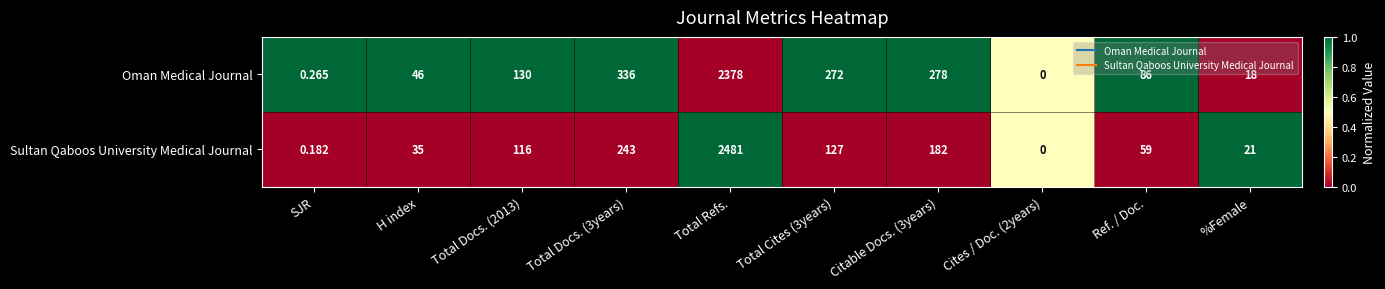

Which series has the widest spread of values?

Sultan Qaboos University Medical Journal